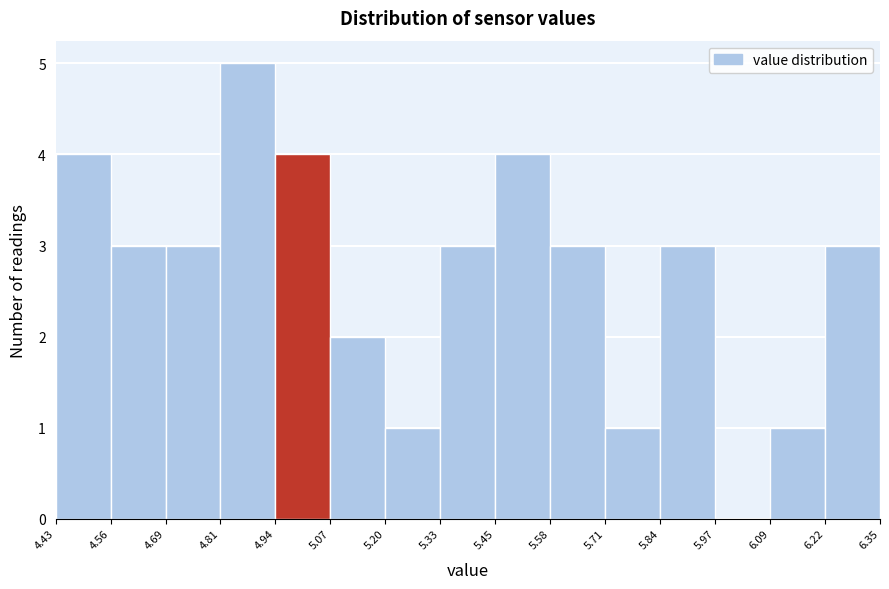

Reading left to right, transcribe this chart: for each bar, give the range it covers on the x-axis and its height. The values are not printed on the chart, so give them approximately, as read against the axis.

4.43 to 4.56: 4
4.56 to 4.69: 3
4.69 to 4.81: 3
4.81 to 4.94: 5
4.94 to 5.07: 4
5.07 to 5.20: 2
5.20 to 5.33: 1
5.33 to 5.45: 3
5.45 to 5.58: 4
5.58 to 5.71: 3
5.71 to 5.84: 1
5.84 to 5.97: 3
5.97 to 6.09: 0
6.09 to 6.22: 1
6.22 to 6.35: 3